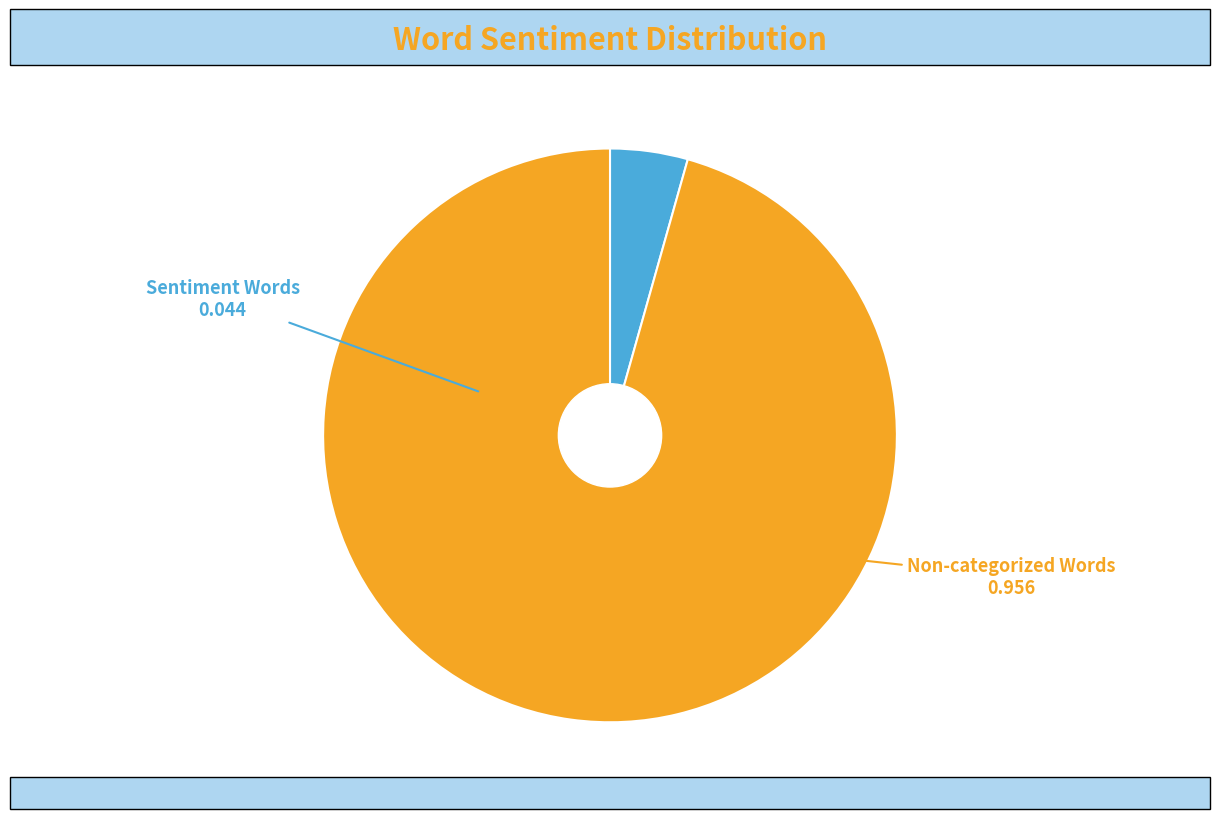

Is there a majority slice in this chart?

Yes